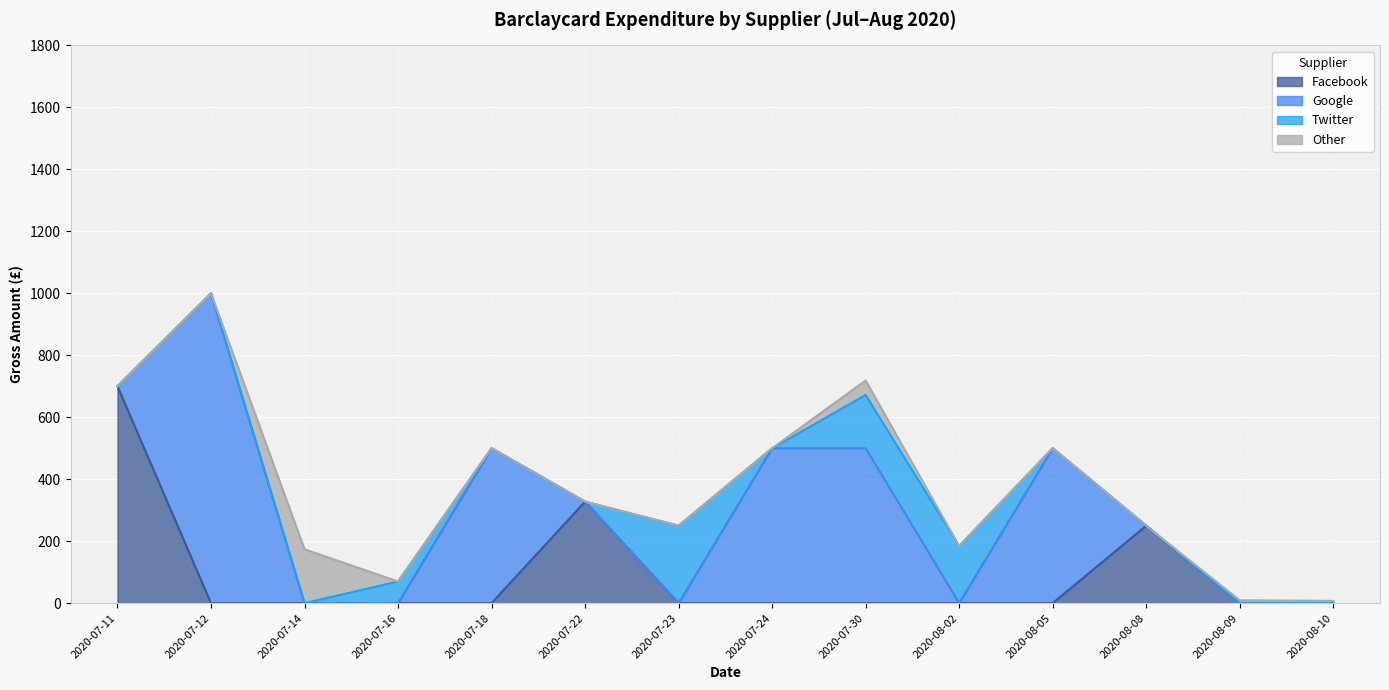

What position from the left is 2020-07-24?

8